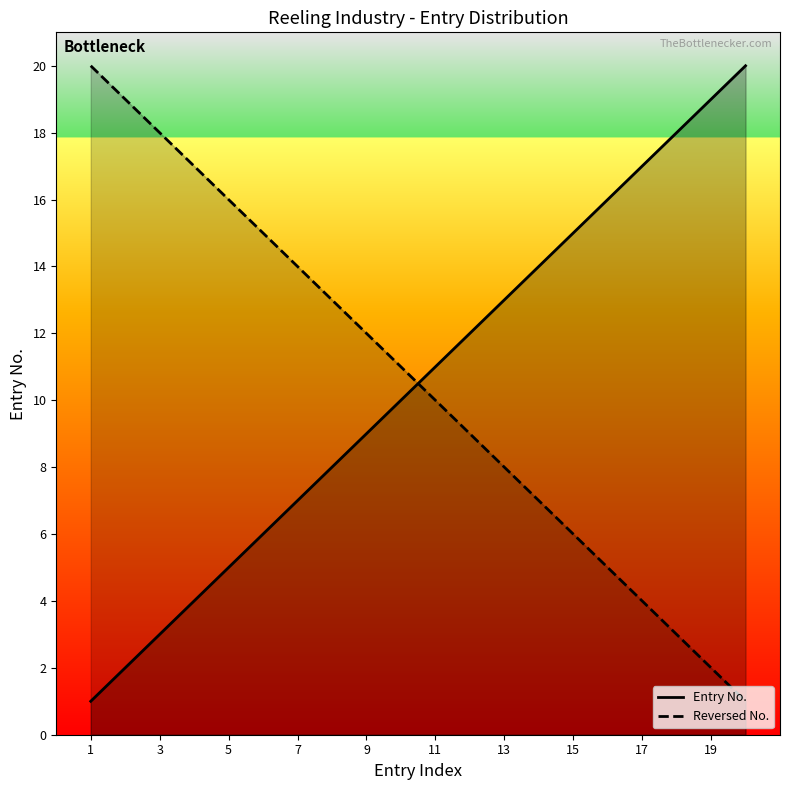

What is the sum of the Reversed No. values at 15 and 7?

20